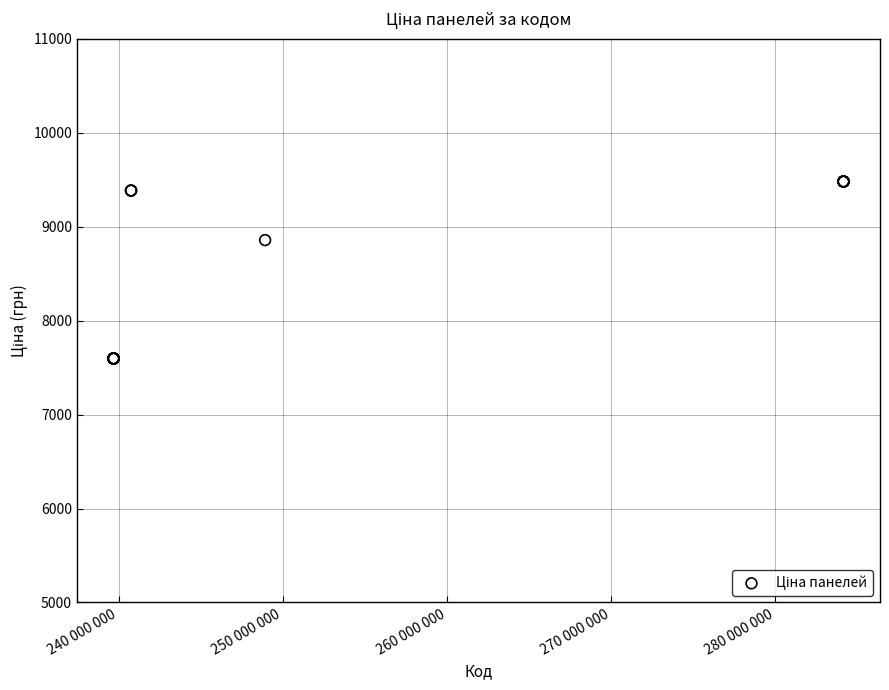

What Y value in the scatter plot is closest to 8538?

8856.7